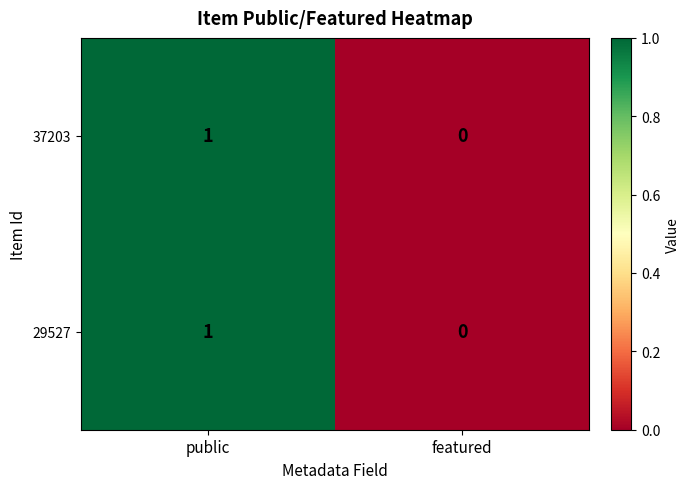

Where is 37203 nearest to the value 0?

featured